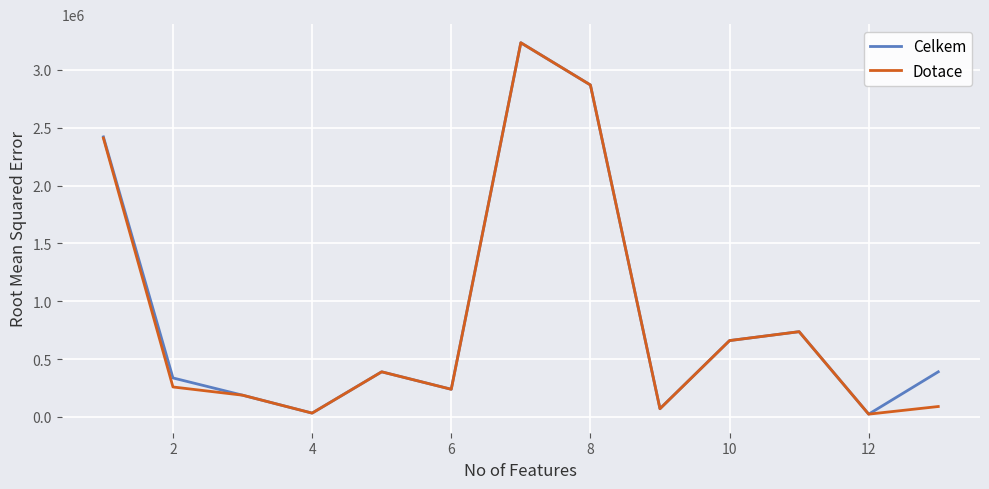

Is this an area chart (filled region under the line)?

No